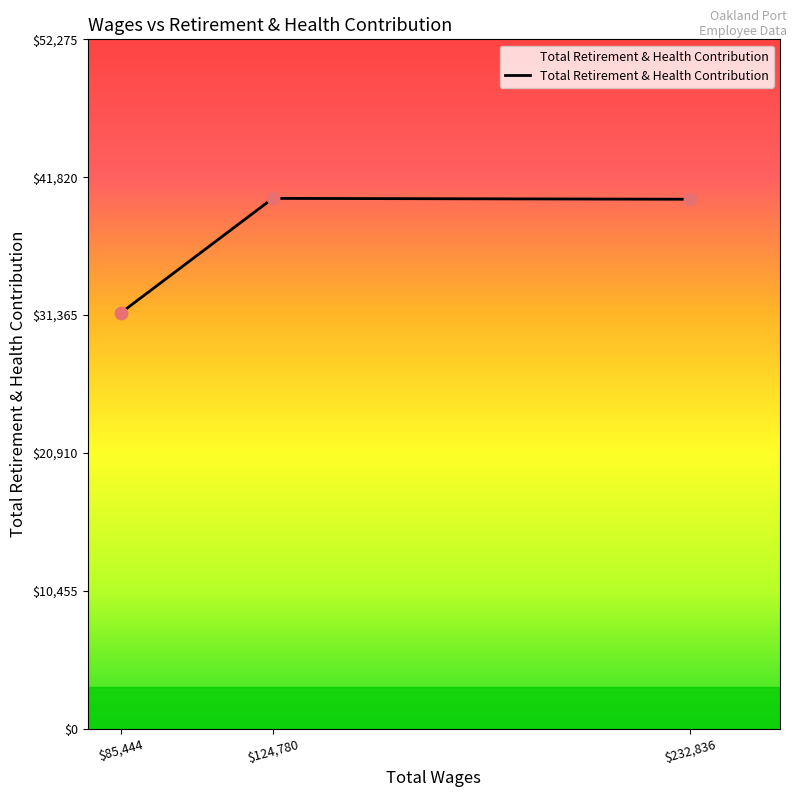

Which has a higher value, $85,444 or $232,836?

$232,836